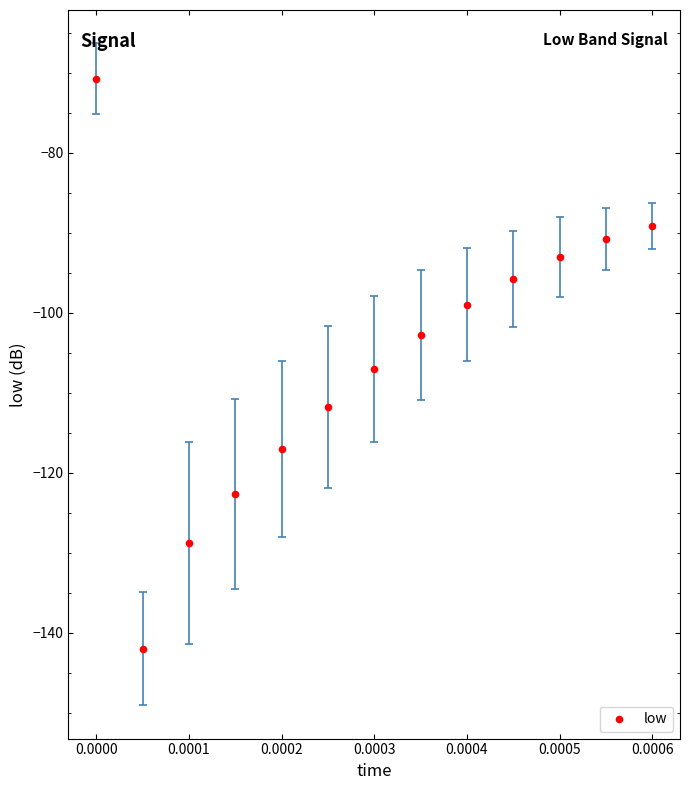

What Y value in the scatter plot is closest to -106?

-107.0